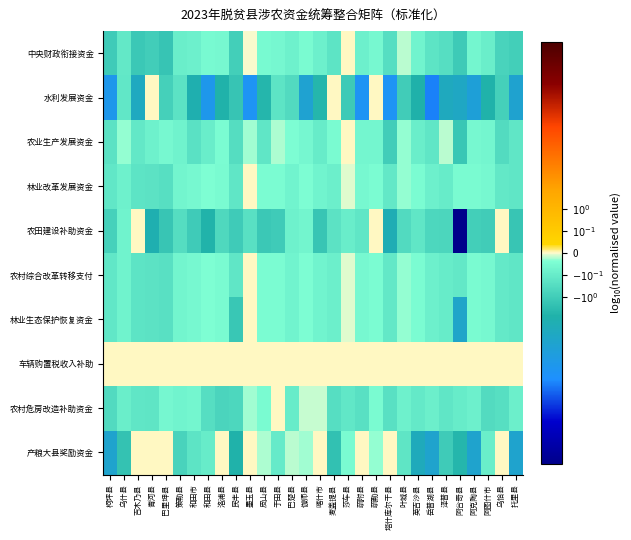

Rank the series by their maximum value, from highest to lowest.

中央财政衔接资金, 水利发展资金, 农业生产发展资金, 林业改革发展资金, 农田建设补助资金, 农村综合改革转移支付, 林业生态保护恢复资金, 车辆购置税收入补助, 农村危房改造补助资金, 产粮大县奖励资金